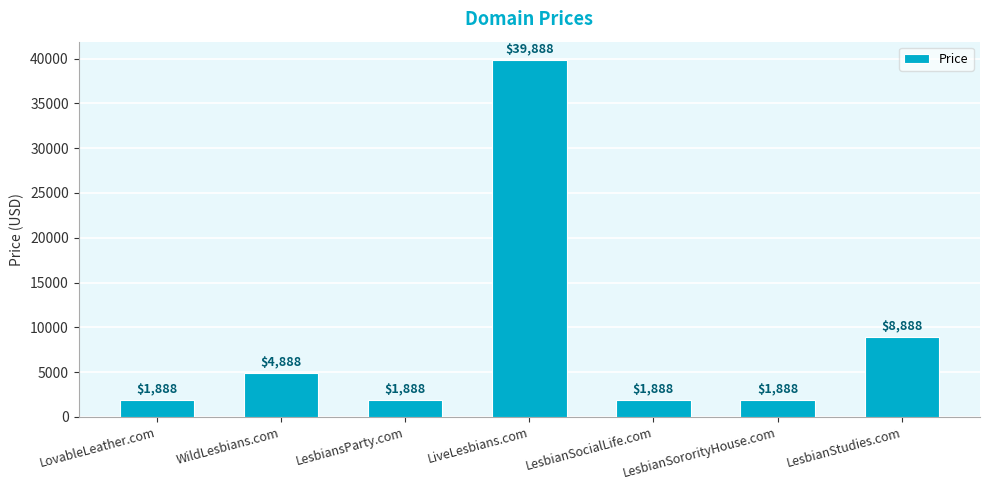

Read the value at LesbianSocialLife.com.

1888